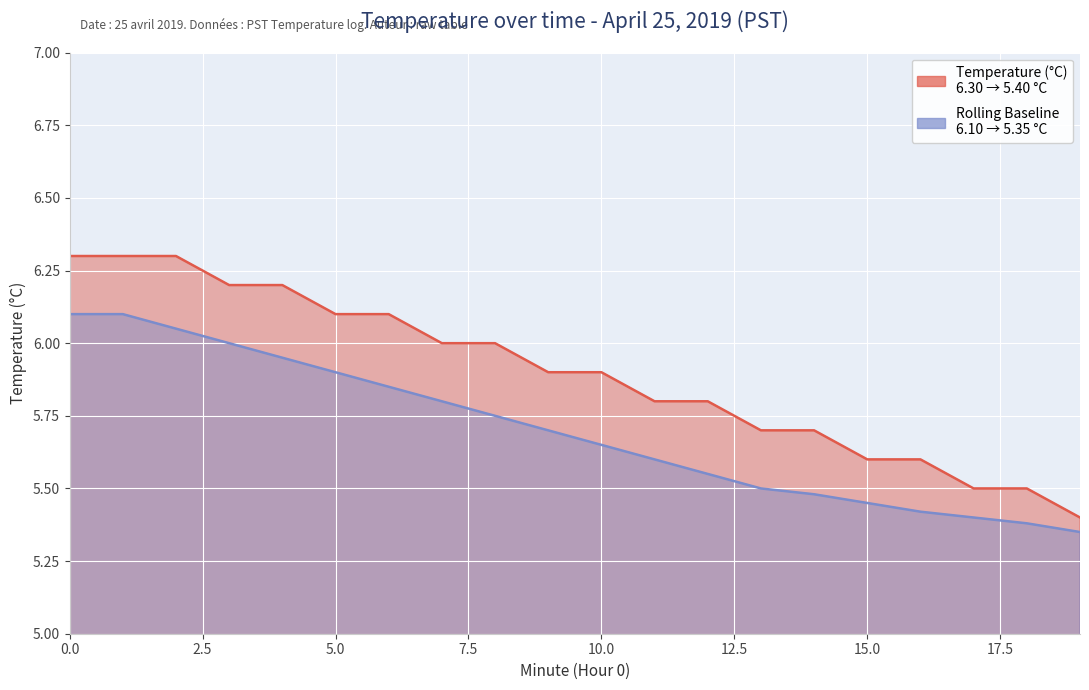

What is the value of the Temperature (°C) point at the 9th from the left?

6.0